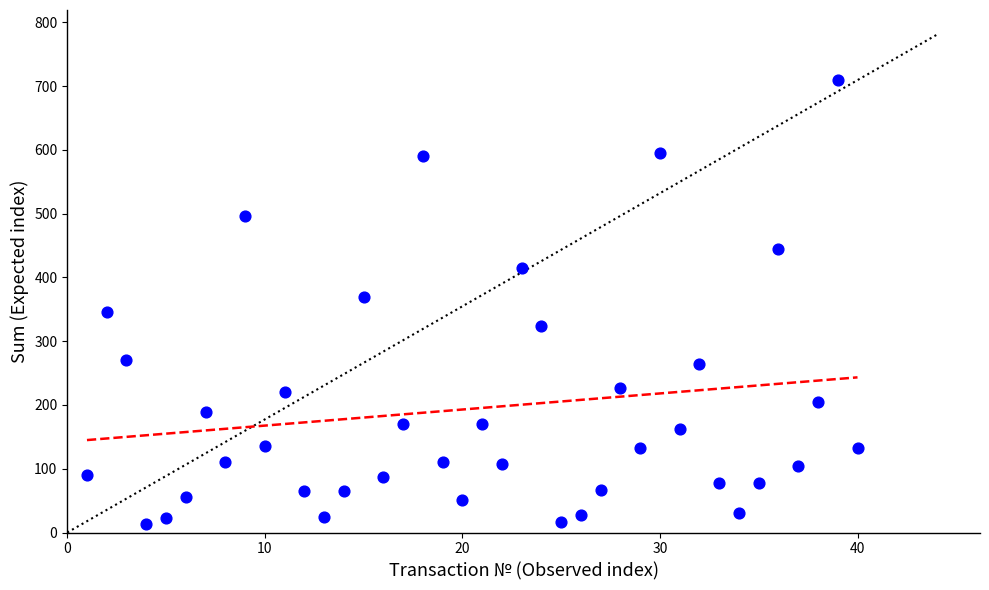

What is the range of Y values (max minus min)?

695.7